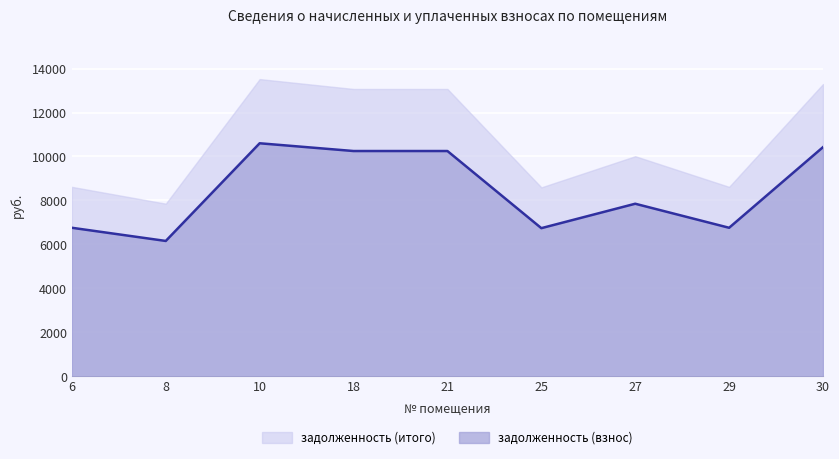

Reading left to right, transcribe all the data shown in this chart.

6=6756.1	8=6156.4	10=10601.6	18=10248.8	21=10248.8	25=6738.5	27=7849.8	29=6756.1	30=10425.2